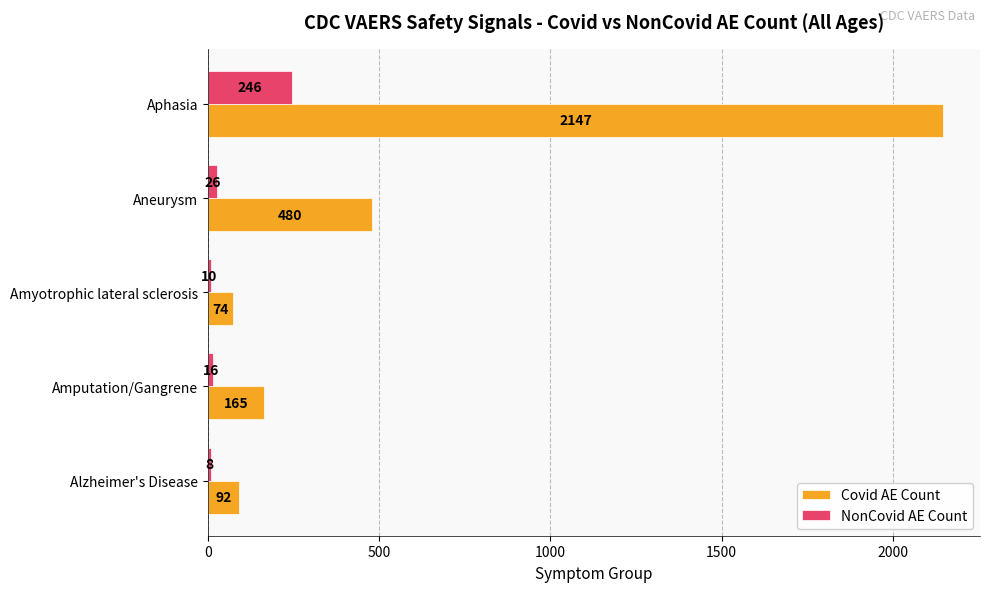

Is it true that Covid AE Count equals 3603 at Aphasia?

False